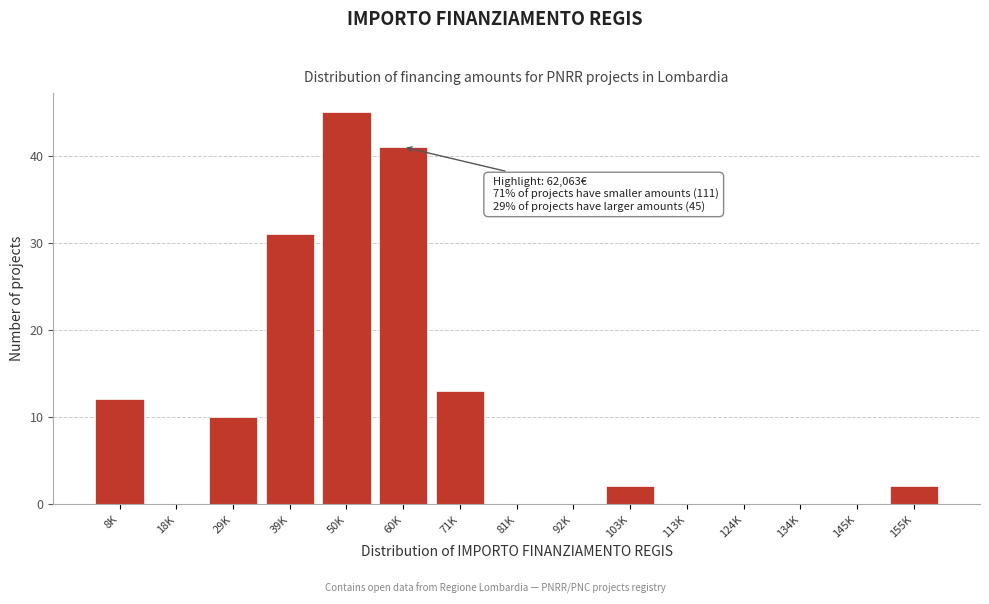

Reading left to right, extract all data points from this chart.

8K=12	18K=0	29K=10	39K=31	50K=45	60K=41	71K=13	81K=0	92K=0	103K=2	113K=0	124K=0	134K=0	145K=0	155K=2